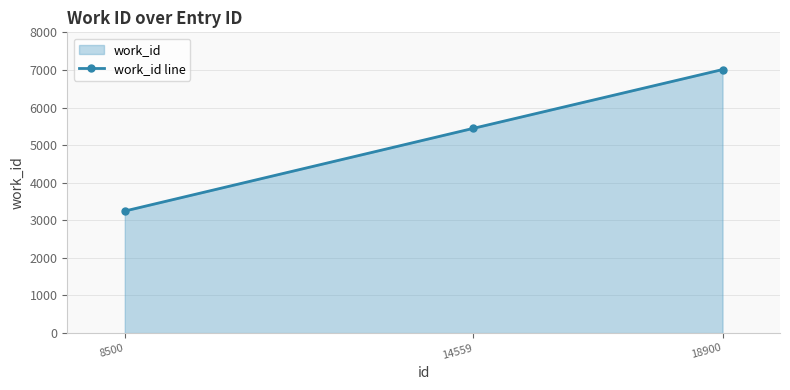

At which category does the chart reach its peak across all series?

18900